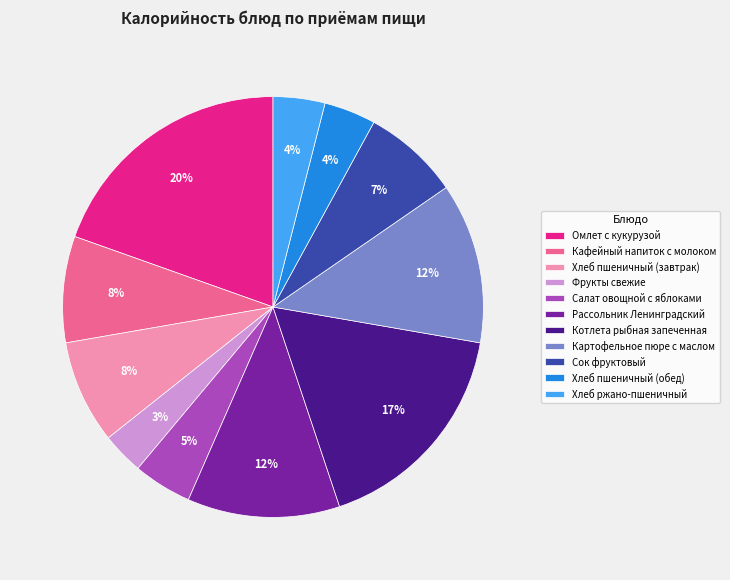

True or false: Хлеб пшеничный (обед) accounts for 9% of the total.

False